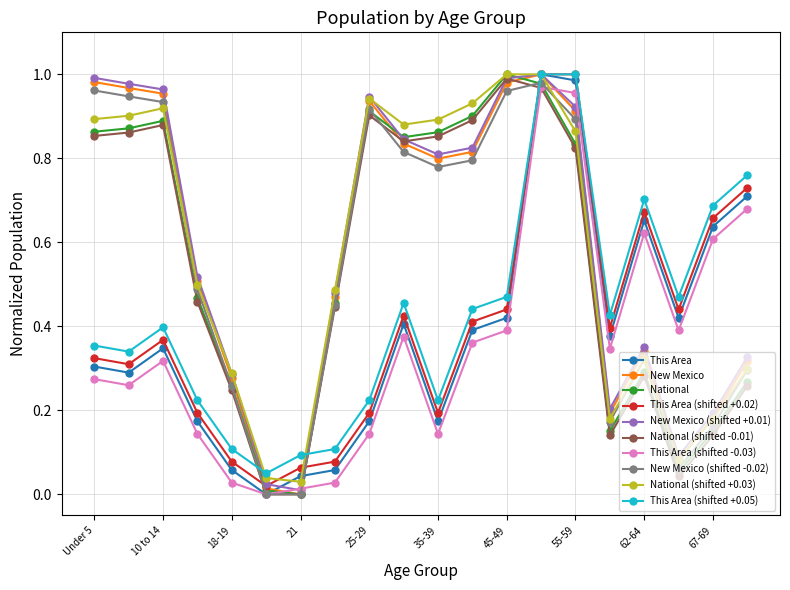

True or false: This Area (shifted +0.05) has more than 0 points higher than both neighbors.

True